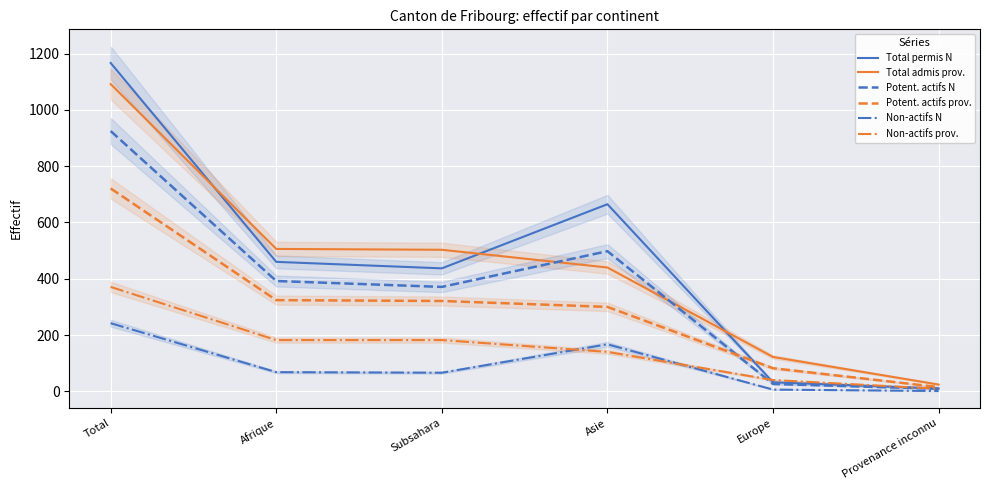

Which has a higher value, Subsahara or Total?

Total